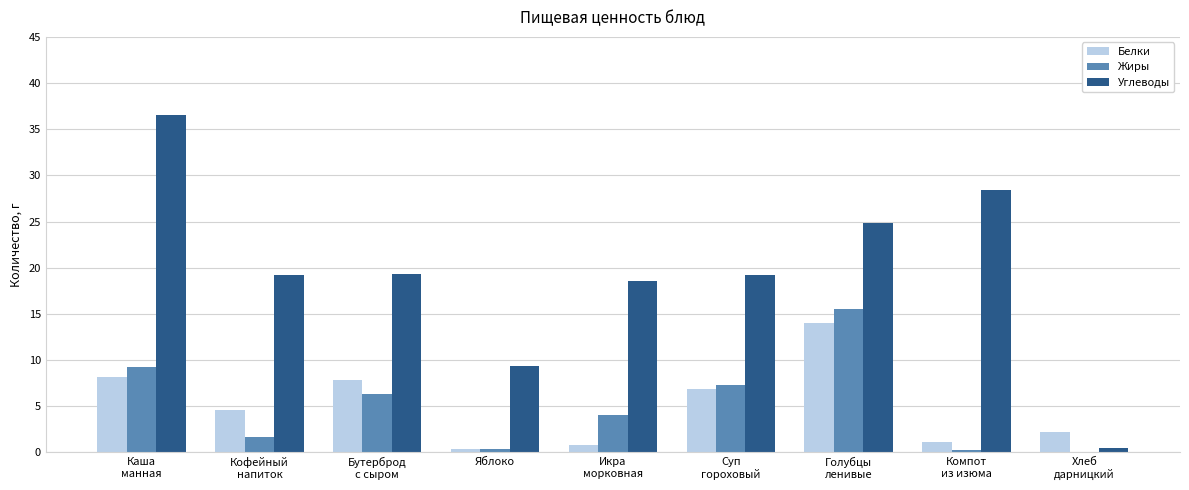

Where does the Белки series first go above 4?

Каша
манная